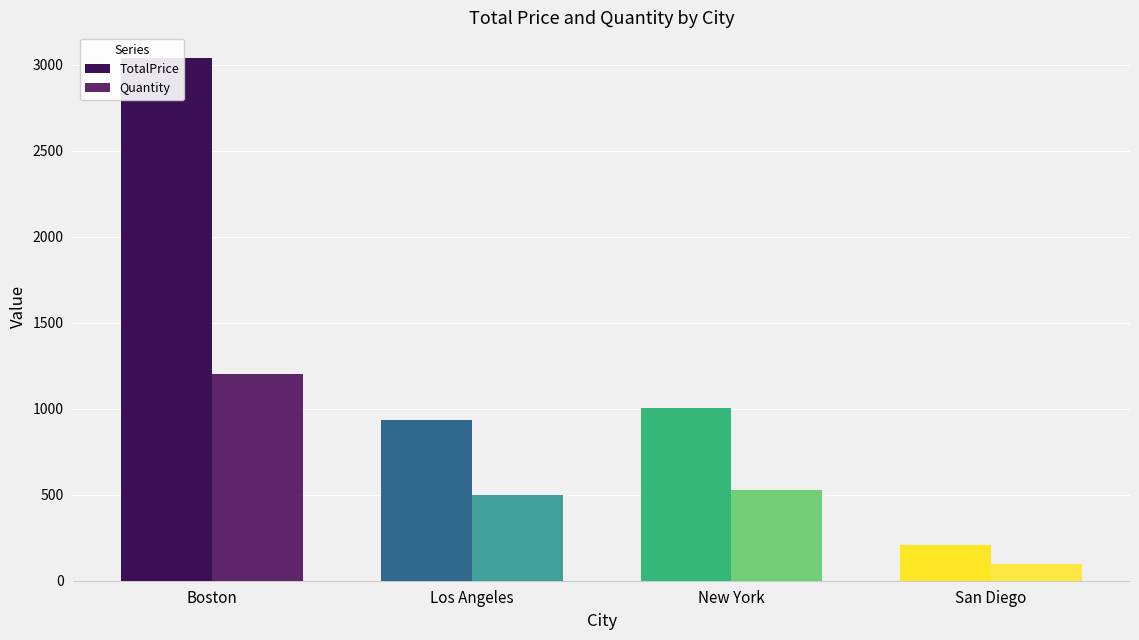

Between New York and San Diego, which series saw the biggest shift?

TotalPrice